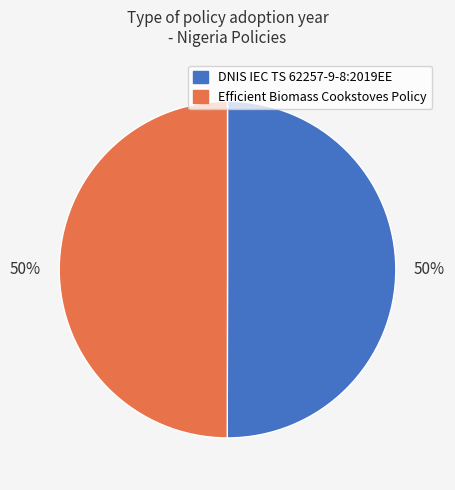

Is it true that Efficient Biomass Cookstoves Policy is 50% of the pie?

True